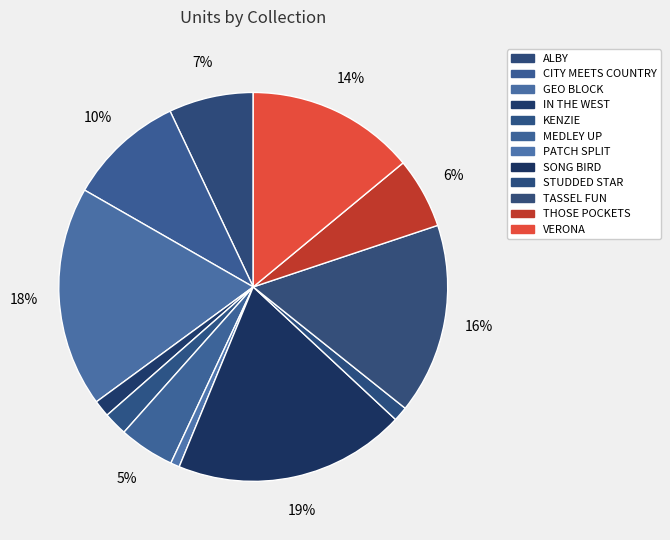

Combined, what portion of the pie is GEO BLOCK and MEDLEY UP?

23.0%